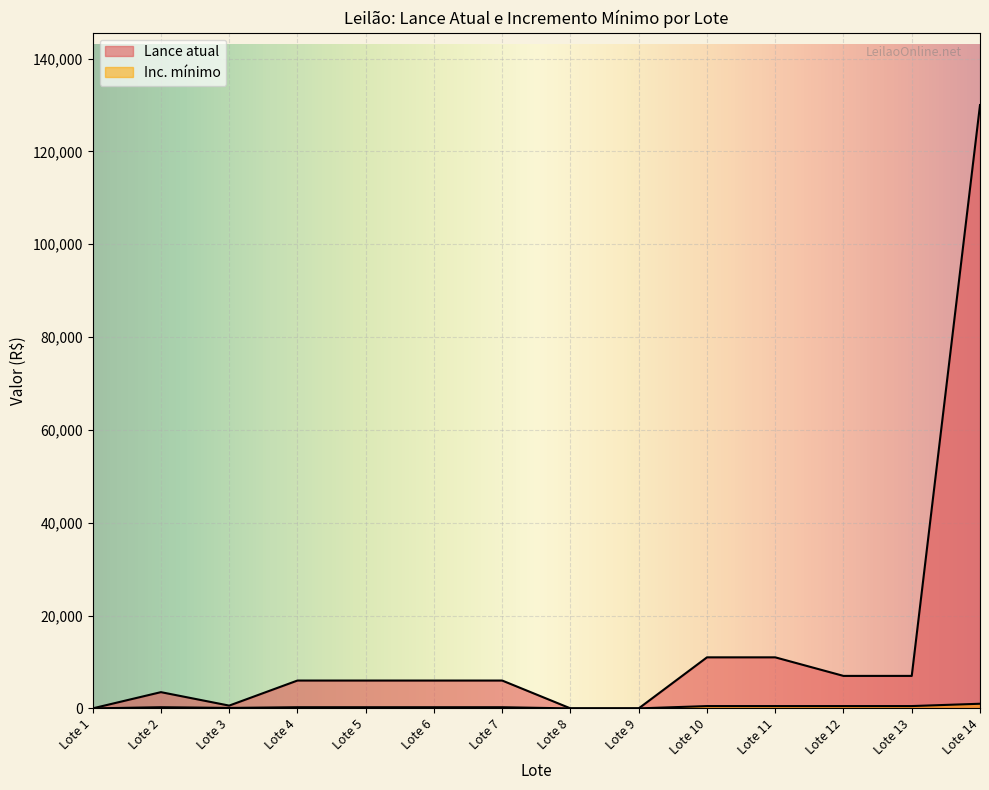

Reading right to left, what are all the values shown in this chart?

Lance atual: Lote 14=130000.0	Lote 13=7000.0	Lote 12=7000.0	Lote 11=11000.0	Lote 10=11000.0	Lote 9=1.5	Lote 8=1.5	Lote 7=6000.0	Lote 6=6000.0	Lote 5=6000.0	Lote 4=6000.0	Lote 3=600.0	Lote 2=3500.0	Lote 1=2.0
Inc. mínimo: Lote 14=1000.0	Lote 13=500.0	Lote 12=500.0	Lote 11=500.0	Lote 10=500.0	Lote 9=0.2	Lote 8=0.2	Lote 7=250.0	Lote 6=250.0	Lote 5=250.0	Lote 4=250.0	Lote 3=100.0	Lote 2=250.0	Lote 1=0.2